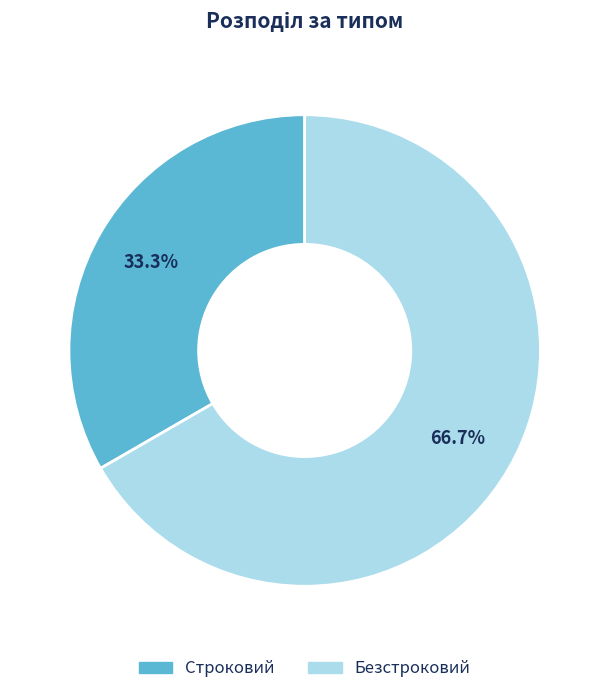

To the nearest percent, what is the combined percentage of Строковий and Безстроковий?

100%